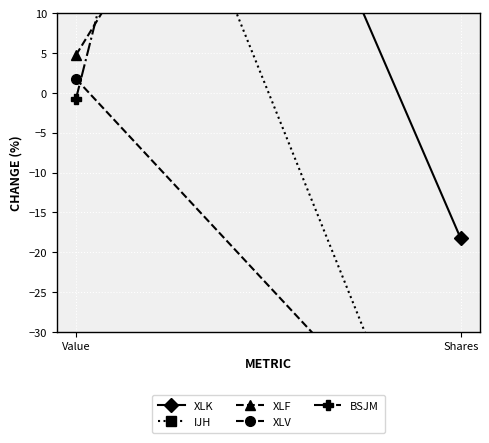

Which series has the largest total across all categories?

BSJM